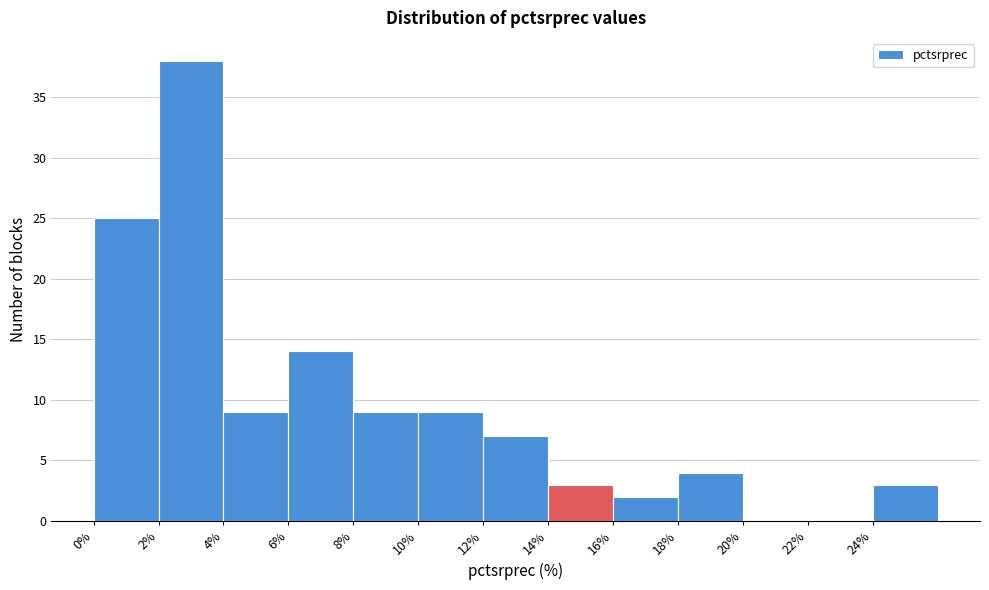

Reading left to right, list every bar in this chart as the range it spans on the x-axis followed by its height. The values are not printed on the chart, so give them approximately, as read against the axis.

0 to 2: 25
2 to 4: 38
4 to 6: 9
6 to 8: 14
8 to 10: 9
10 to 12: 9
12 to 14: 7
14 to 16: 3
16 to 18: 2
18 to 20: 4
20 to 22: 0
22 to 24: 0
24 to 26: 3